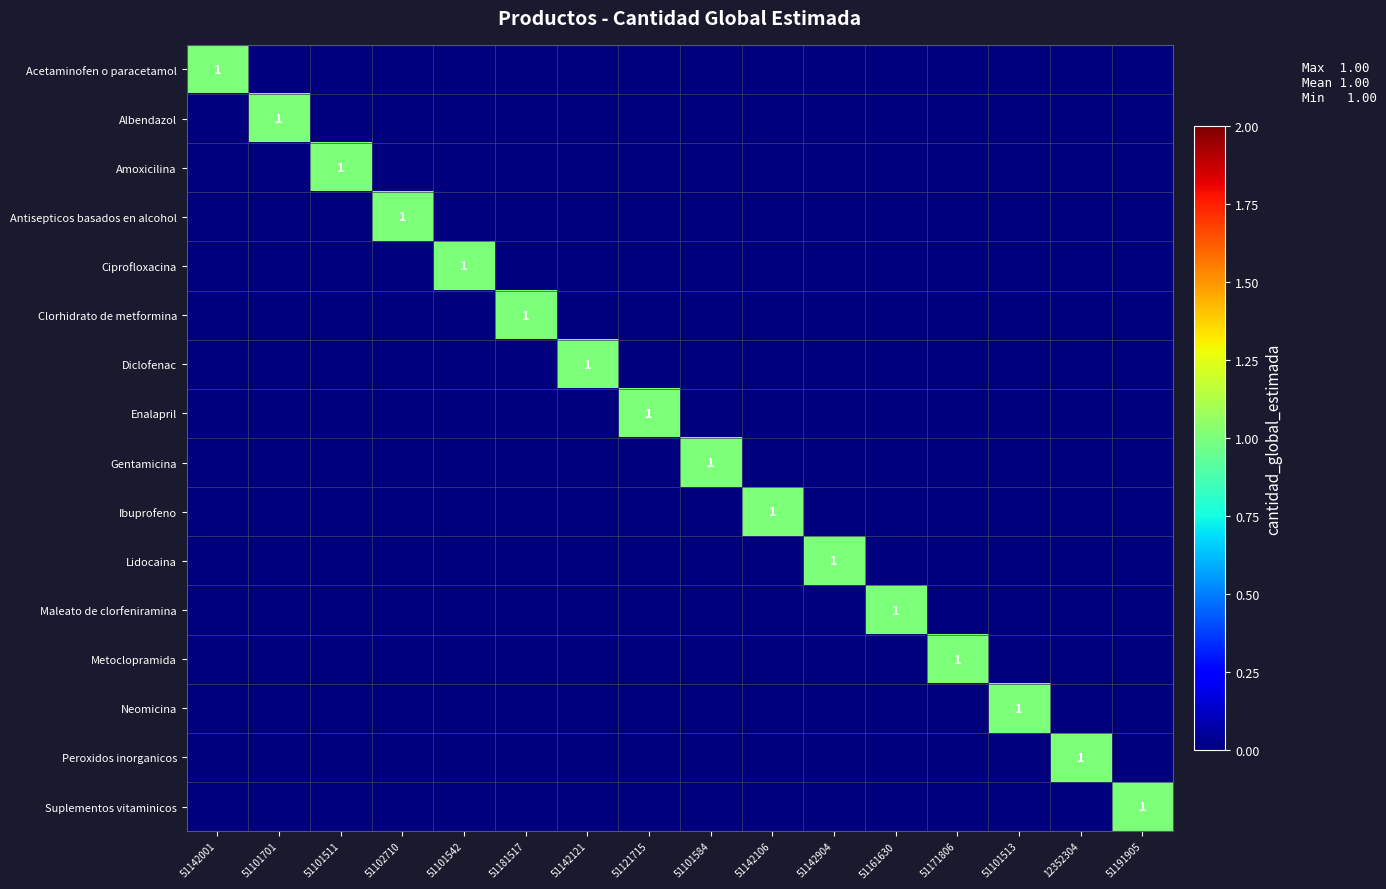

True or false: Maleato de clorfeniramina has a value of 1 at 51161630.

True